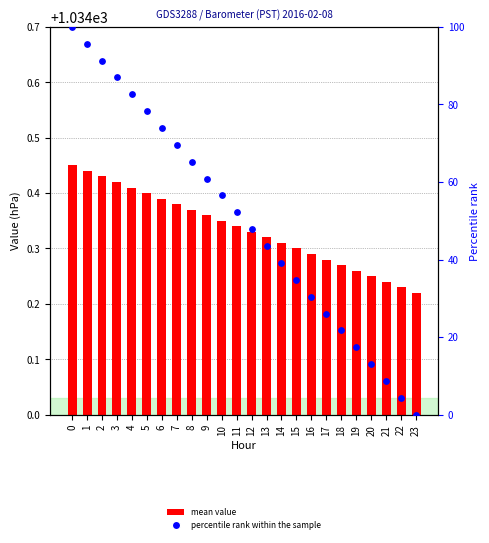

Is the value of mean value at 4 greater than the value of percentile rank within the sample at 23?

Yes